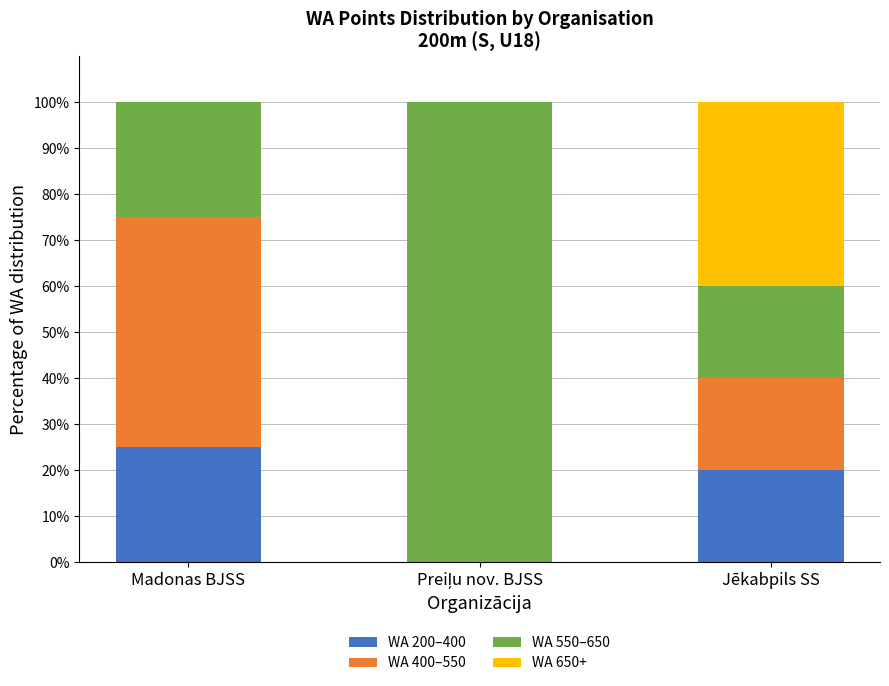

How many series are shown in this chart?

4